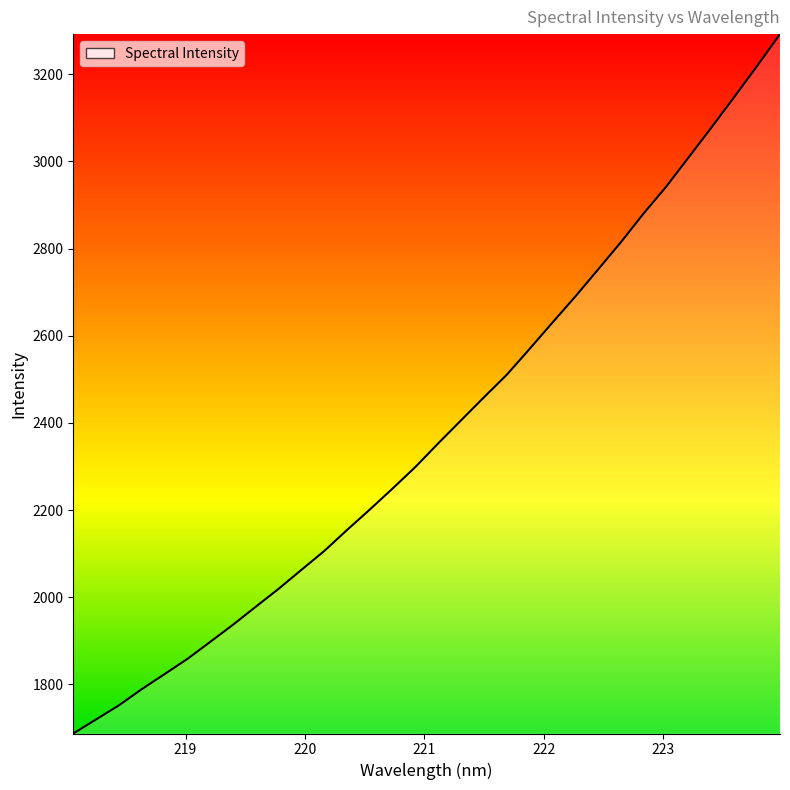

What is the smallest value displayed?

1687.4